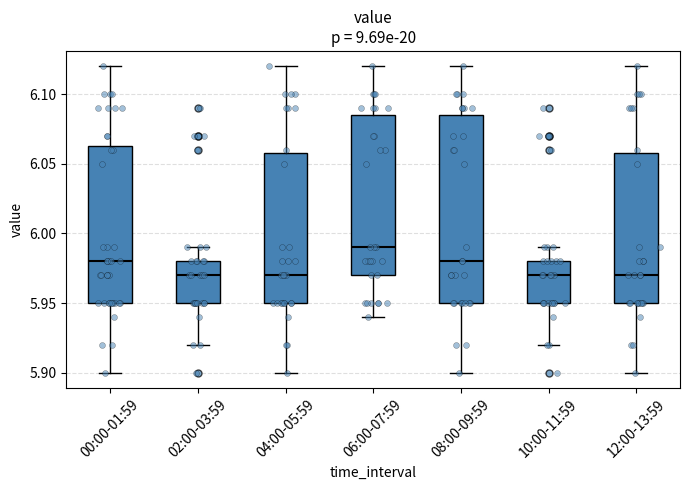

Reading left to right, transcribe this box plot: for each box, give where its median line is, the range the box spans, and where its two whiskers end, as read against the y-axis. The values are not printed on the chart, so give them approximately, as read against the axis.

00:00-01:59: median 5.980, box 5.950 to 6.065, whiskers 5.900 to 6.120
02:00-03:59: median 5.970, box 5.950 to 5.980, whiskers 5.920 to 5.990
04:00-05:59: median 5.970, box 5.950 to 6.060, whiskers 5.900 to 6.120
06:00-07:59: median 5.990, box 5.970 to 6.085, whiskers 5.940 to 6.120
08:00-09:59: median 5.980, box 5.950 to 6.085, whiskers 5.900 to 6.120
10:00-11:59: median 5.970, box 5.950 to 5.980, whiskers 5.920 to 5.990
12:00-13:59: median 5.970, box 5.950 to 6.060, whiskers 5.900 to 6.120